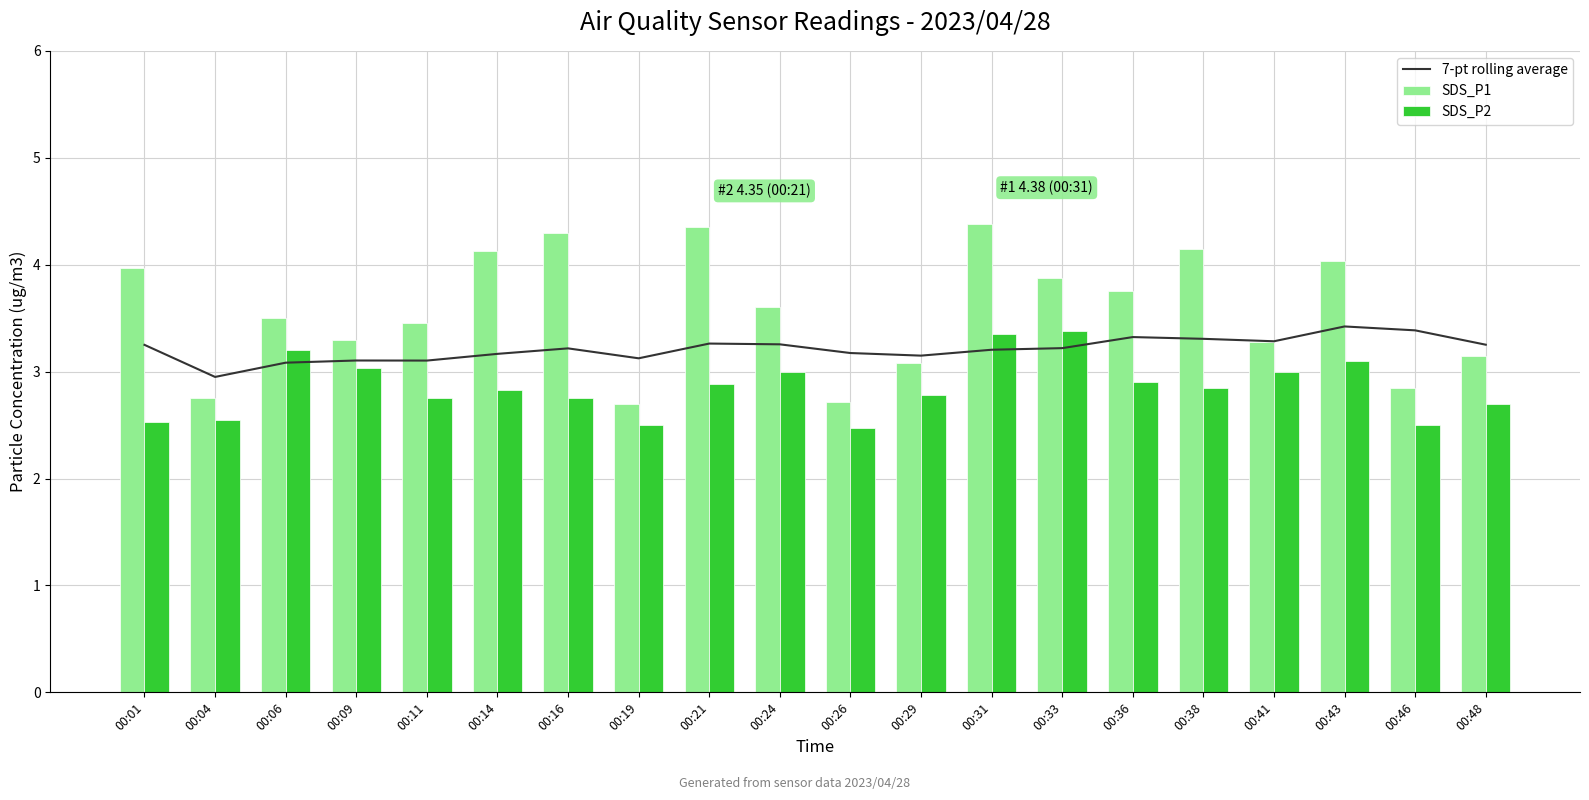

Between 00:01 and 00:19, which series saw the biggest shift?

SDS_P1